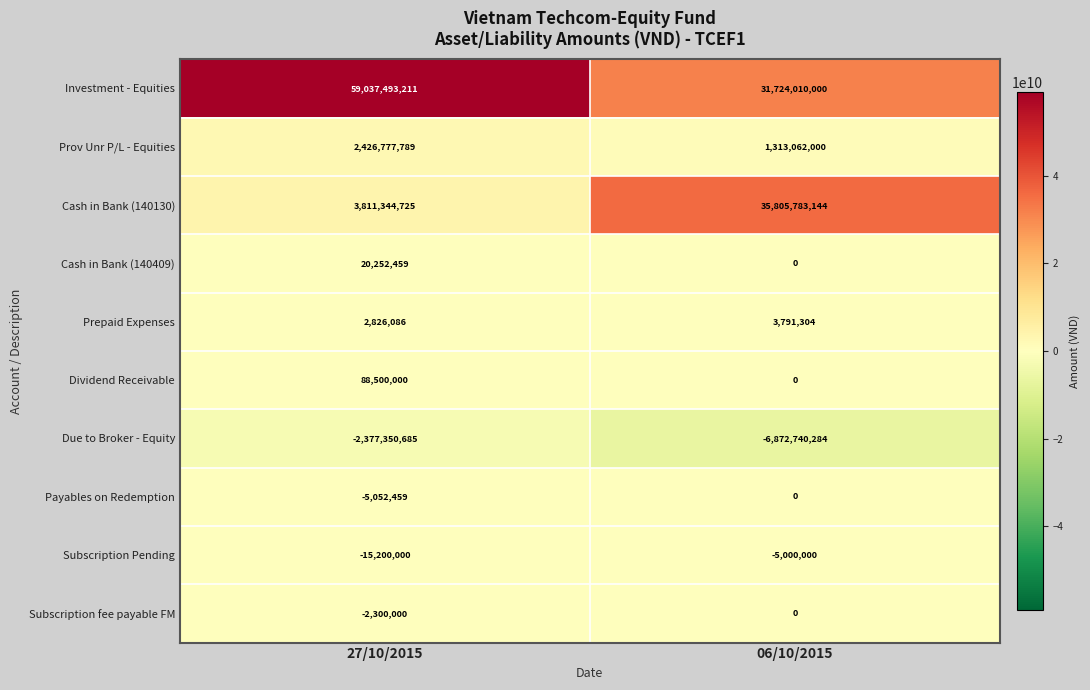

At which category does the chart reach its minimum across all series?

06/10/2015